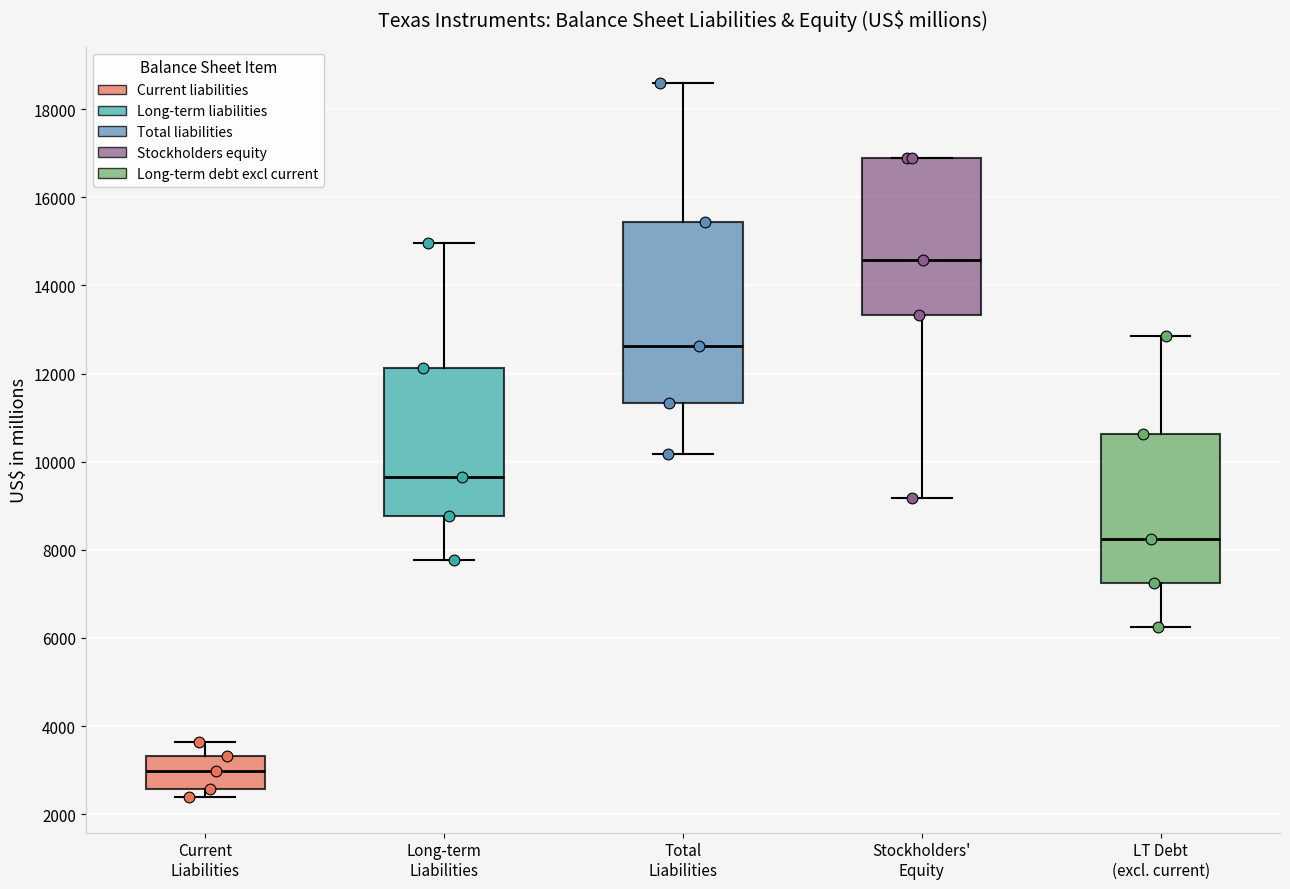

Which box is the tallest, from its lower edge to its upper edge?

Total Liabilities